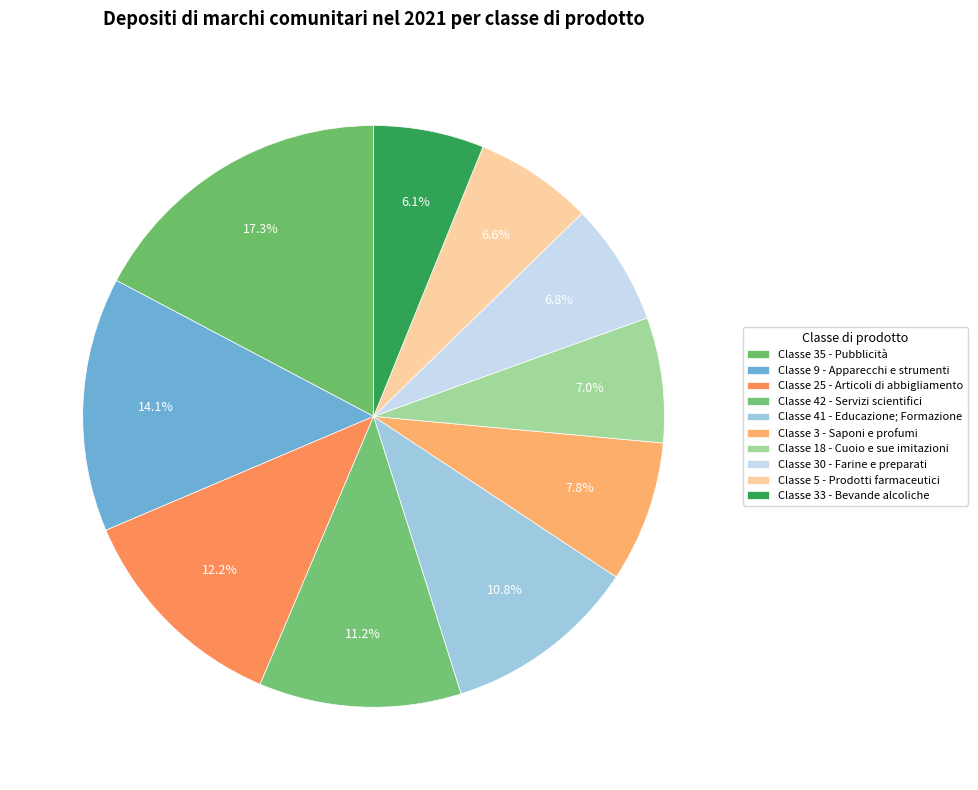

Does Classe 3 - Saponi e profumi represent more than half of the total?

No